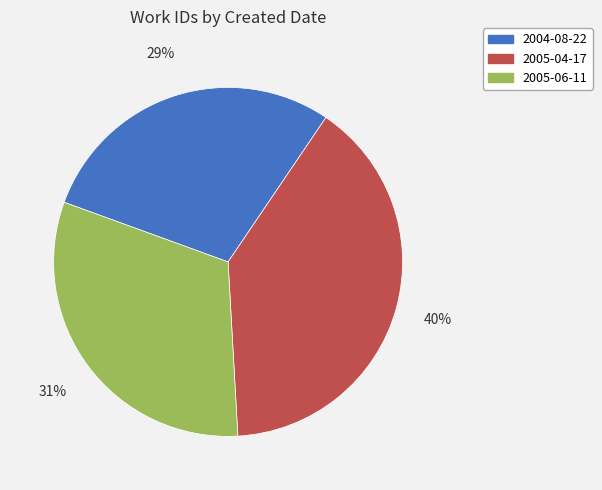

To the nearest percent, what portion does 2004-08-22 represent?

29%